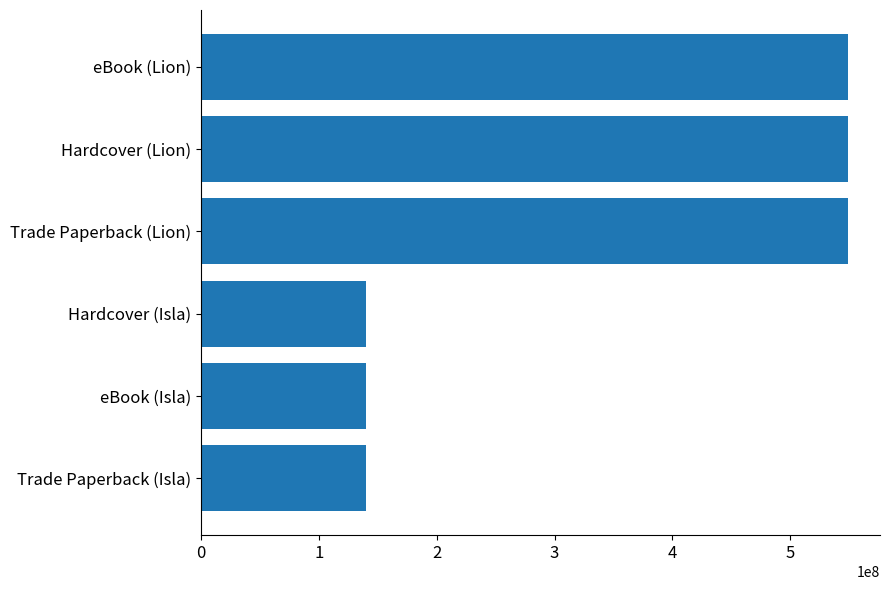

Approximately how many times larger is the value at Hardcover (Lion) compared to eBook (Lion)?

1.0